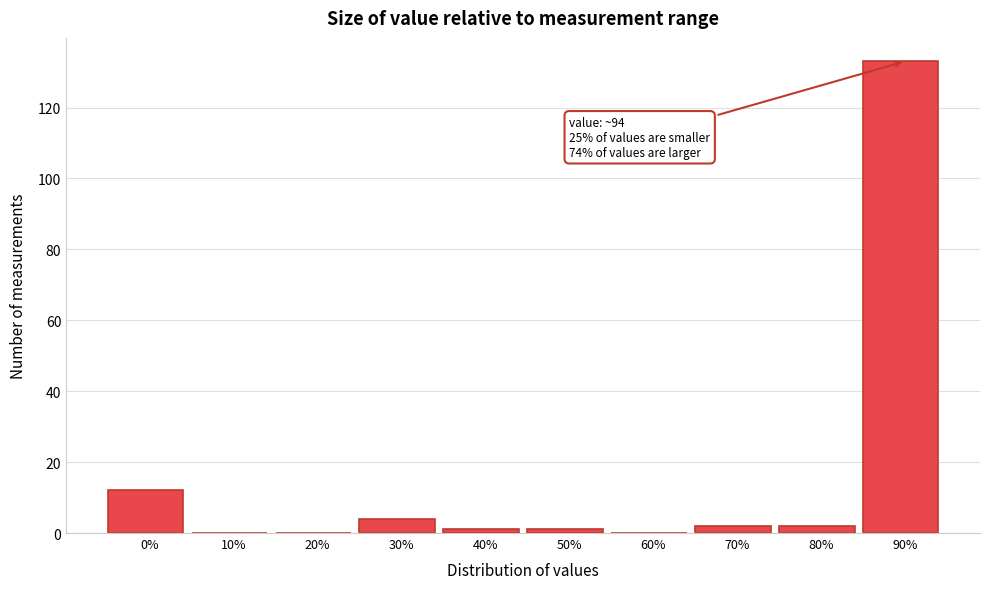

Reading right to left, what are all the values shown in this chart?

90%=133	80%=2	70%=2	60%=0	50%=1	40%=1	30%=4	20%=0	10%=0	0%=12